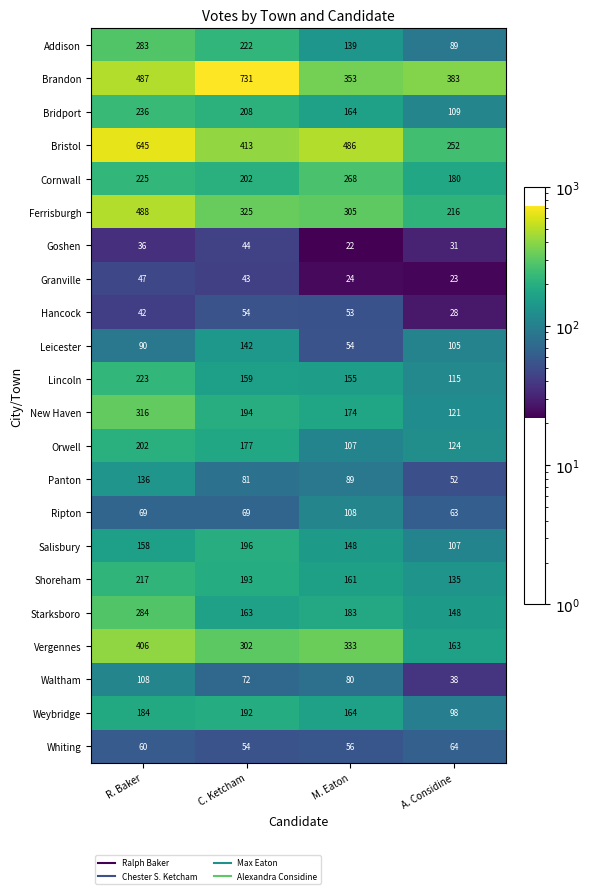

Where does the Leicester series first go above 105?

C. Ketcham